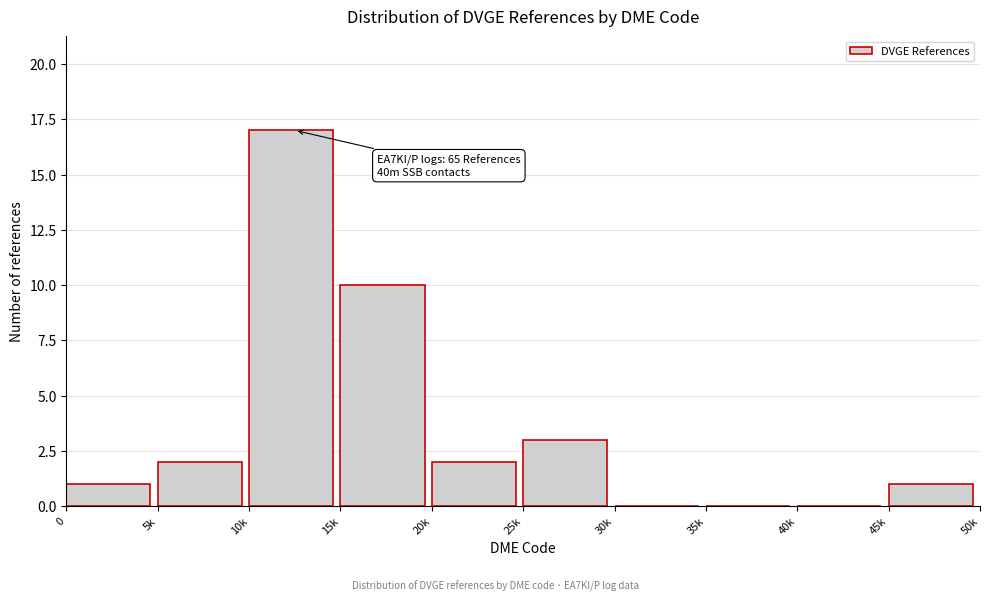

Reading left to right, transcribe all the data shown in this chart.

0=1	5k=2	10k=17	15k=10	20k=2	25k=3	30k=0	35k=0	40k=0	45k=1